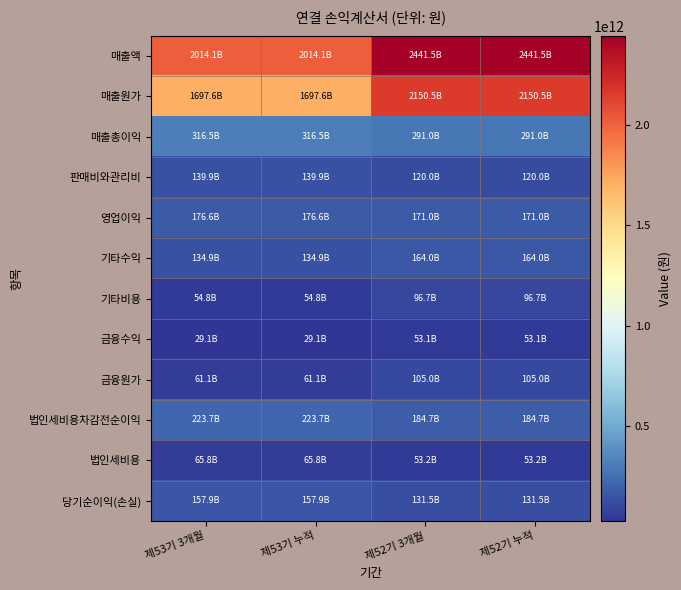

Reading left to right, list all the values displayed in this chart.

매출액: 제53기 3개월=2014136425954	제53기 누적=2014136425954	제52기 3개월=2441472795054	제52기 누적=2441472795054
매출원가: 제53기 3개월=1697590741623	제53기 누적=1697590741623	제52기 3개월=2150478246478	제52기 누적=2150478246478
매출총이익: 제53기 3개월=316545684331	제53기 누적=316545684331	제52기 3개월=290994548576	제52기 누적=290994548576
판매비와관리비: 제53기 3개월=139923260648	제53기 누적=139923260648	제52기 3개월=119961447000	제52기 누적=119961447000
영업이익: 제53기 3개월=176622423683	제53기 누적=176622423683	제52기 3개월=171033101576	제52기 누적=171033101576
기타수익: 제53기 3개월=134881243415	제53기 누적=134881243415	제52기 3개월=164036544039	제52기 누적=164036544039
기타비용: 제53기 3개월=54817140745	제53기 누적=54817140745	제52기 3개월=96733439927	제52기 누적=96733439927
금융수익: 제53기 3개월=29066364426	제53기 누적=29066364426	제52기 3개월=53116017495	제52기 누적=53116017495
금융원가: 제53기 3개월=61120666283	제53기 누적=61120666283	제52기 3개월=104964866182	제52기 누적=104964866182
법인세비용차감전순이익: 제53기 3개월=223686170640	제53기 누적=223686170640	제52기 3개월=184662959538	제52기 누적=184662959538
법인세비용: 제53기 3개월=65824213656	제53기 누적=65824213656	제52기 3개월=53150680885	제52기 누적=53150680885
당기순이익(손실): 제53기 3개월=157861956984	제53기 누적=157861956984	제52기 3개월=131512278653	제52기 누적=131512278653